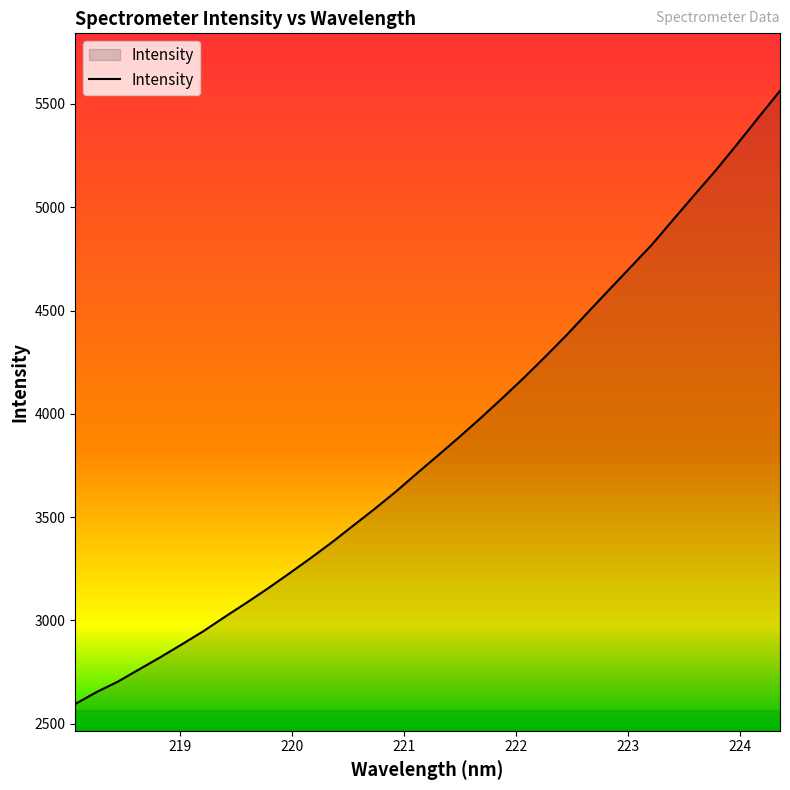

What is the smallest value displayed?

2595.6